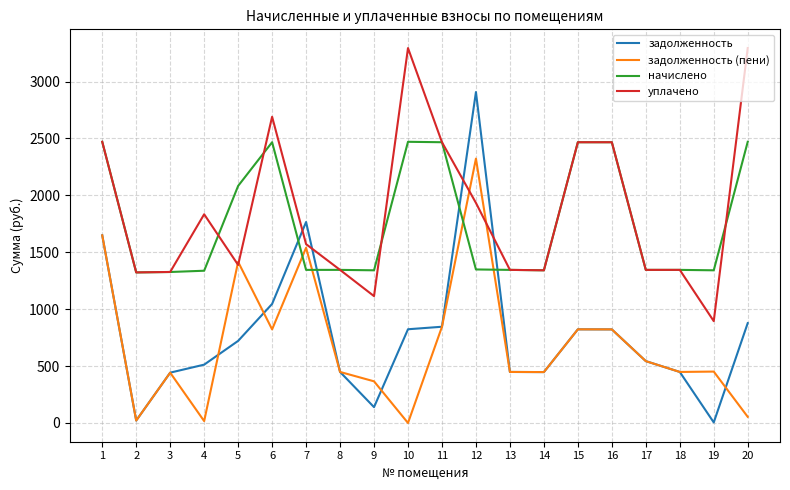

What are all the series names shown in the legend?

задолженность, задолженность (пени), начислено, уплачено